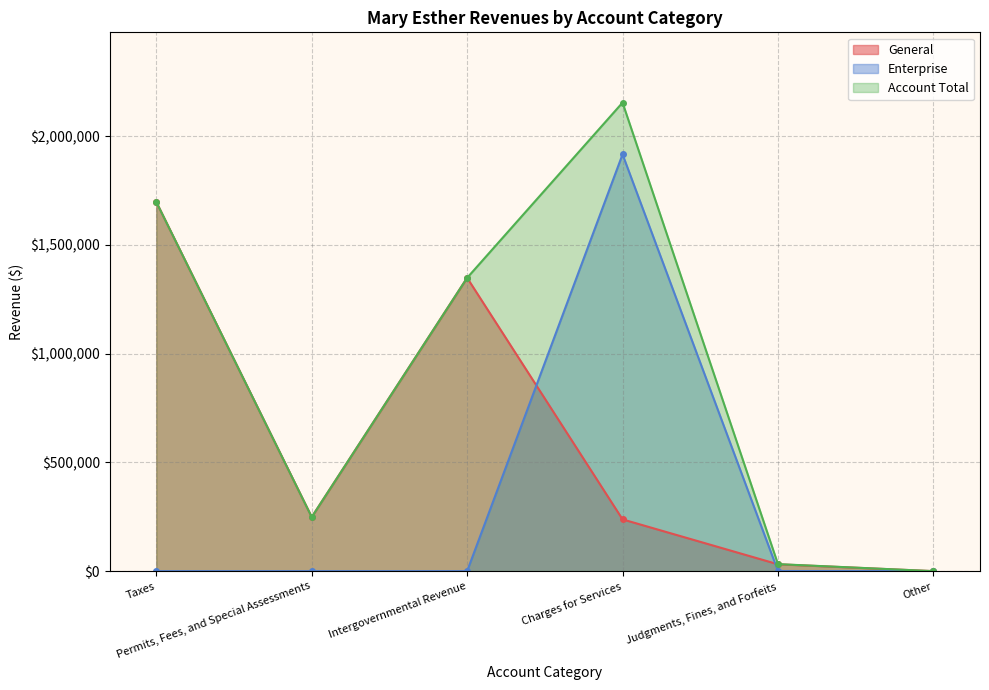

At how many categories does at least one series exceed 974038?

3